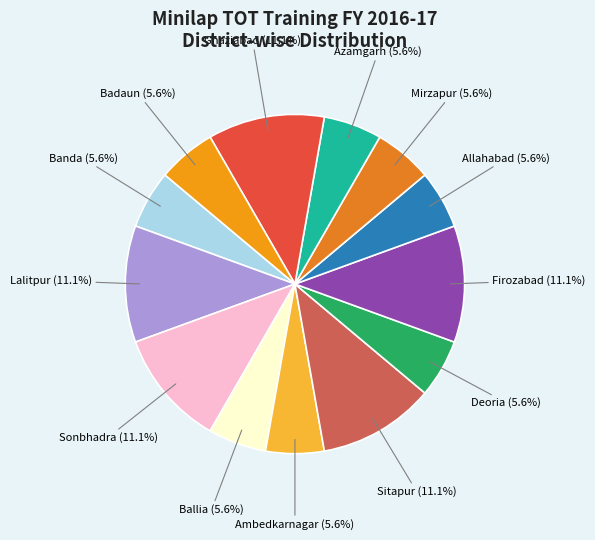

What is the largest slice in the pie chart?

Lalitpur